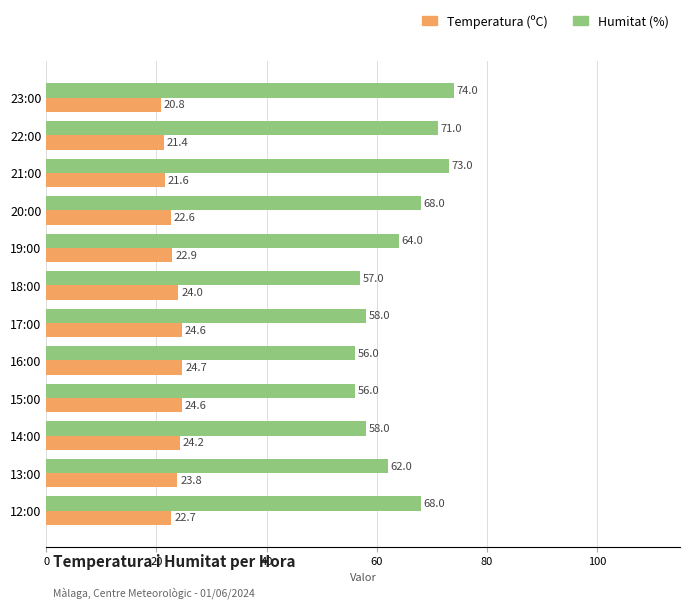

What is the sum of all Temperatura (ºC) values?

277.9